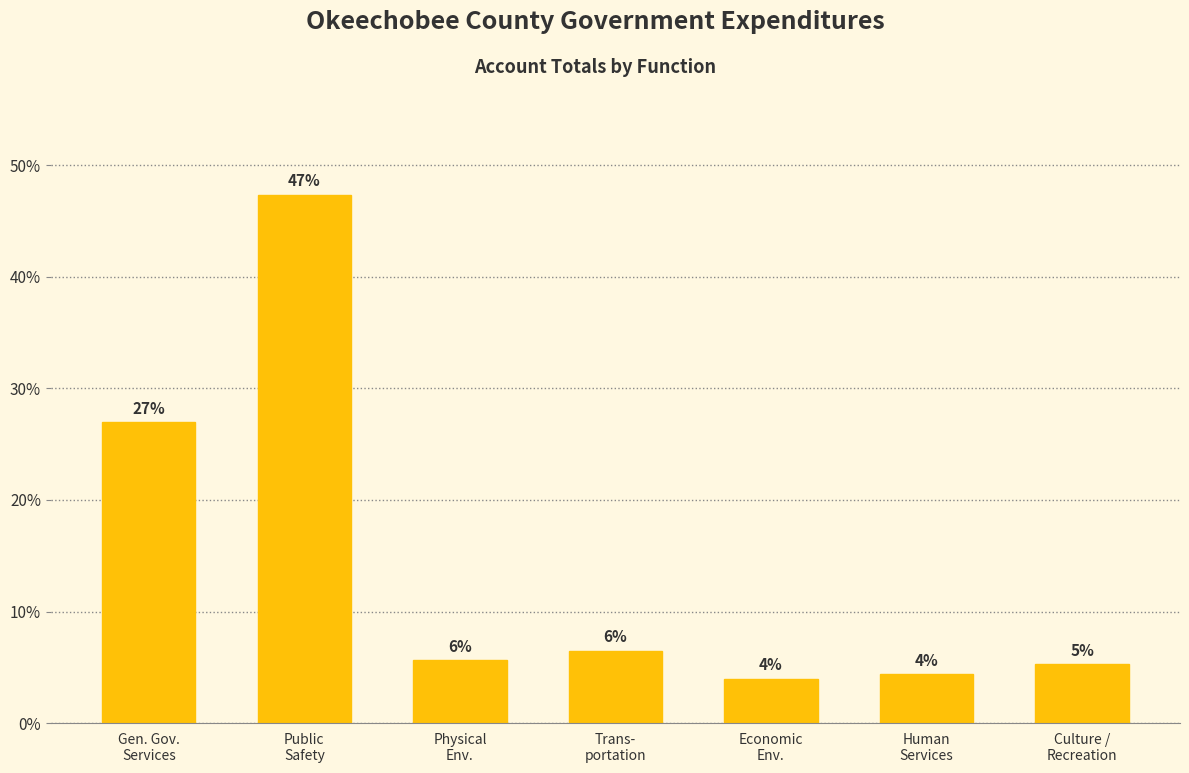

How many bars are there in total?

7